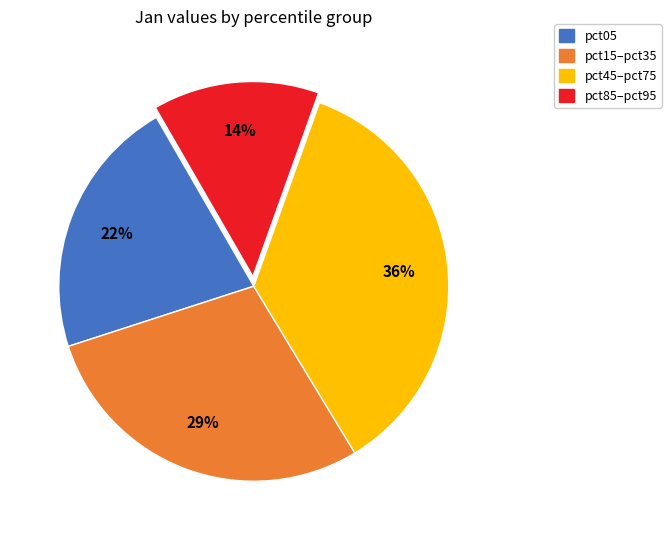

How many slices are in this pie chart?

4